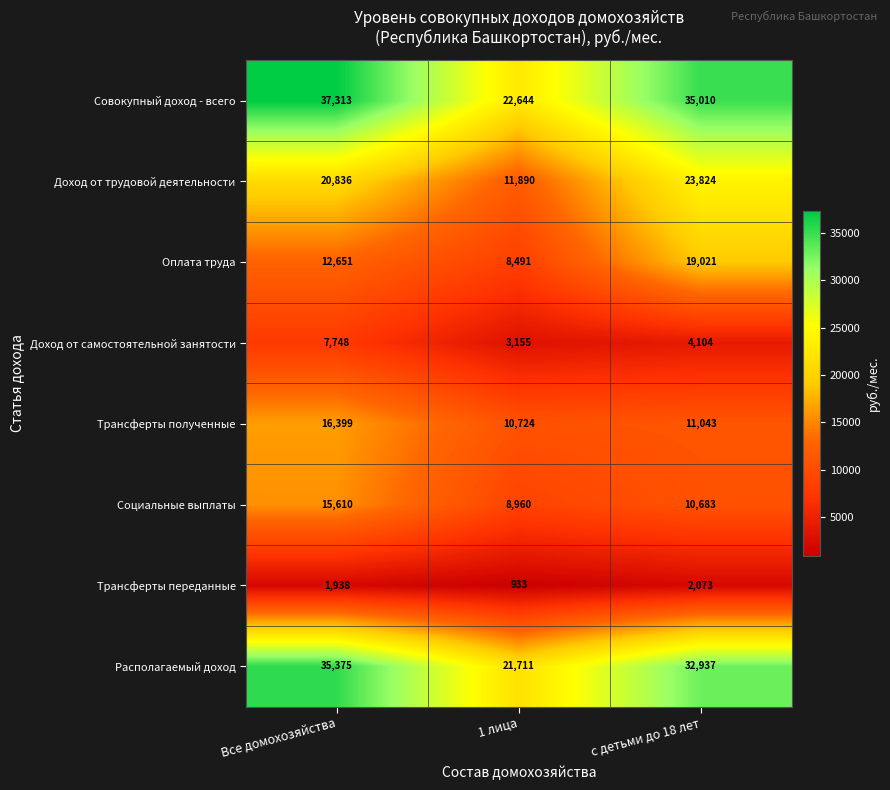

Reading left to right, list all the values displayed in this chart.

Совокупный доход - всего: Все домохозяйства=37313	1 лица=22644	с детьми до 18 лет=35010
Доход от трудовой деятельности: Все домохозяйства=20836	1 лица=11890	с детьми до 18 лет=23824
Оплата труда: Все домохозяйства=12651	1 лица=8491	с детьми до 18 лет=19021
Доход от самостоятельной занятости: Все домохозяйства=7748	1 лица=3155	с детьми до 18 лет=4104
Трансферты полученные: Все домохозяйства=16399	1 лица=10724	с детьми до 18 лет=11043
Социальные выплаты: Все домохозяйства=15610	1 лица=8960	с детьми до 18 лет=10683
Трансферты переданные: Все домохозяйства=1938	1 лица=933	с детьми до 18 лет=2073
Располагаемый доход: Все домохозяйства=35375	1 лица=21711	с детьми до 18 лет=32937